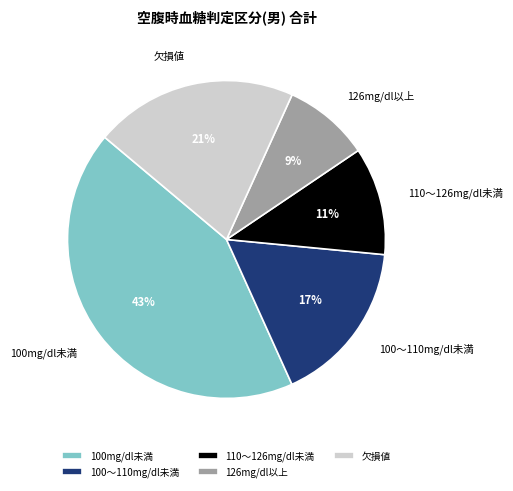

True or false: 100mg/dl未満 accounts for 43% of the total.

True